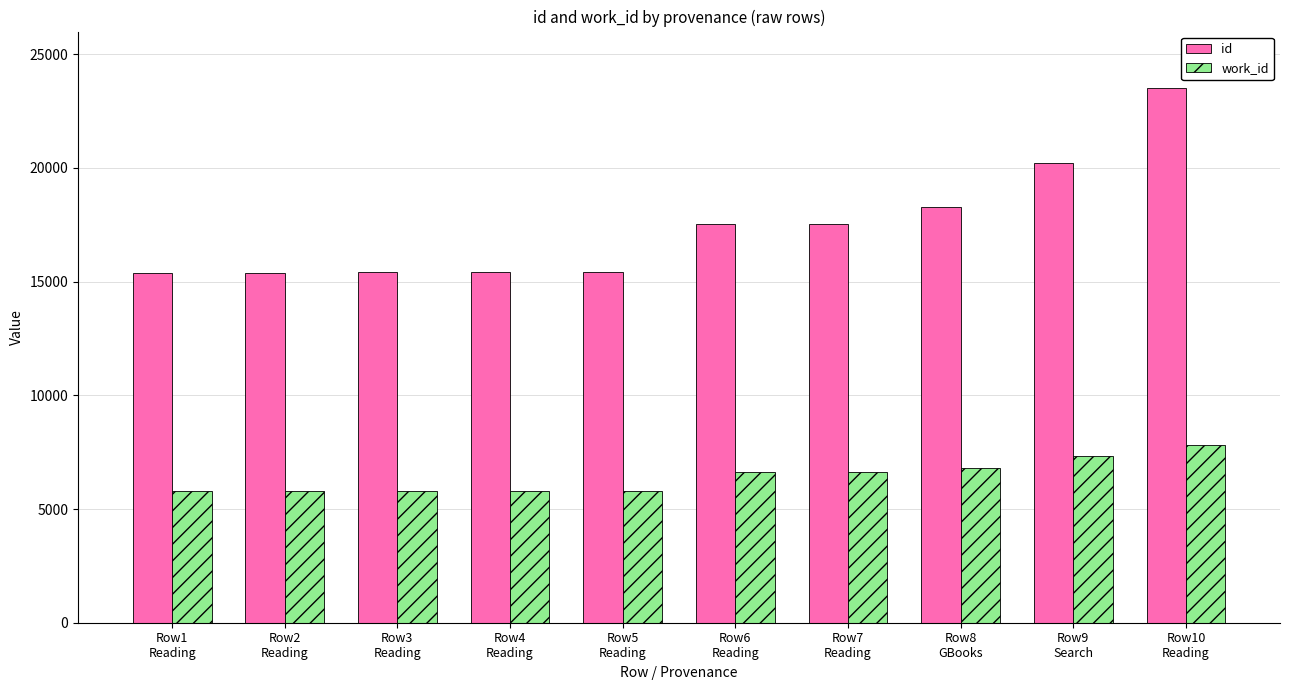

What is the sum of the work_id values at Row1
Reading and Row3
Reading?

11550